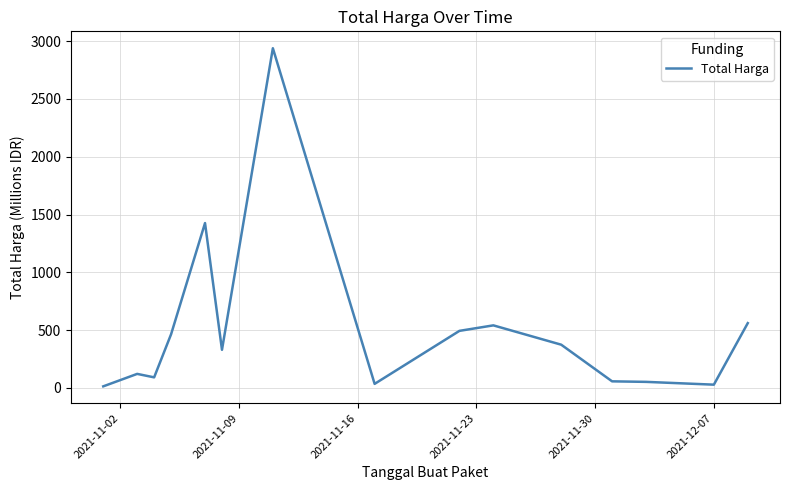

What is the maximum value shown in the chart?

2939.0